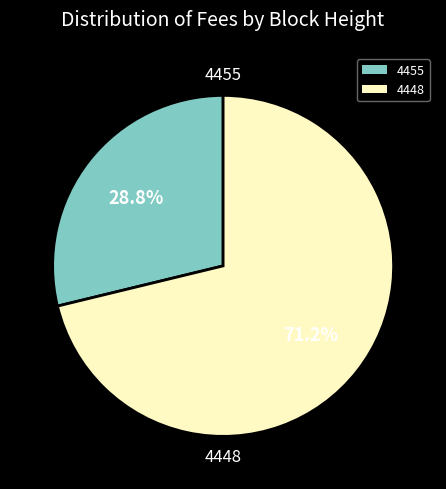

What is the largest slice in the pie chart?

4448